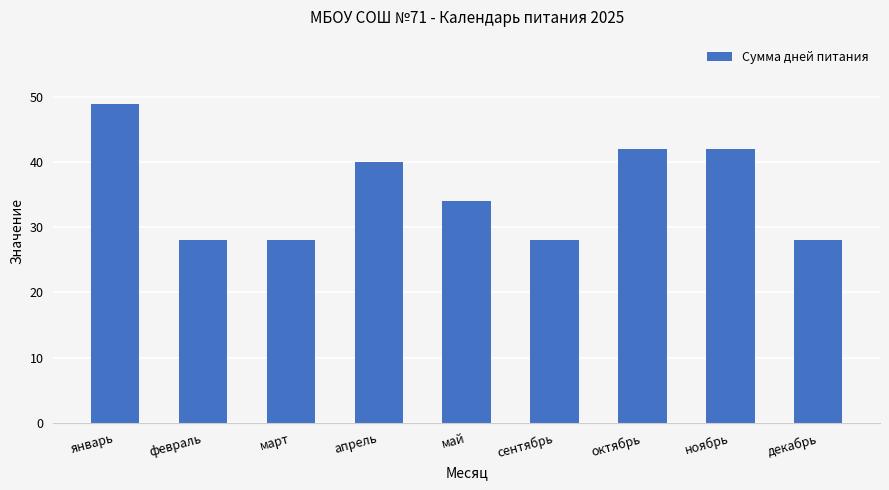

Which label corresponds to the largest value in the chart?

январь